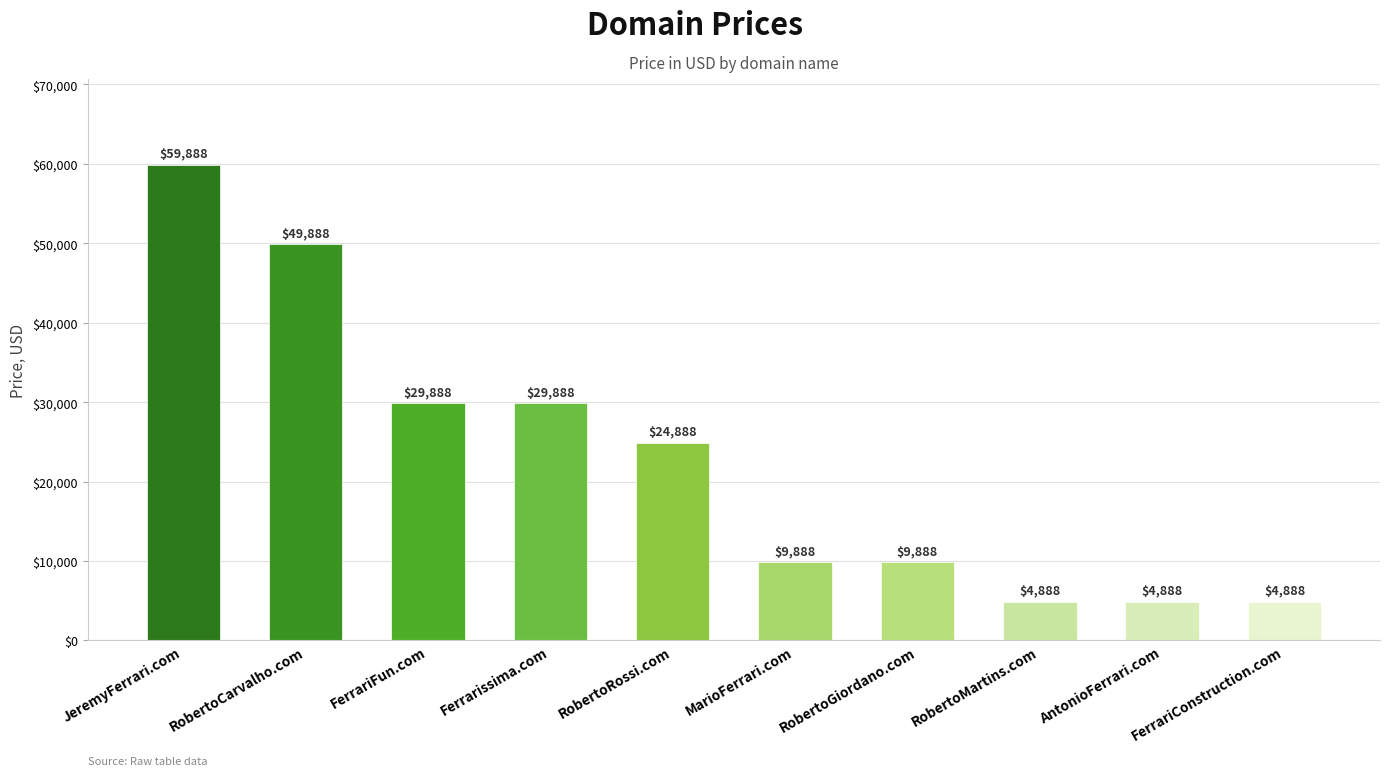

What is the sum of all values?

228880